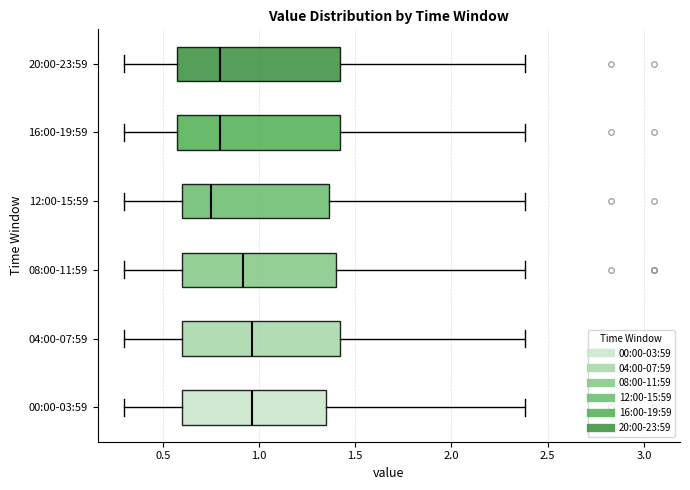

Where does the median line of the box for 12:00-15:59 sit on the x-axis? The values are not printed on the chart, so give them approximately, as read against the axis.

0.75